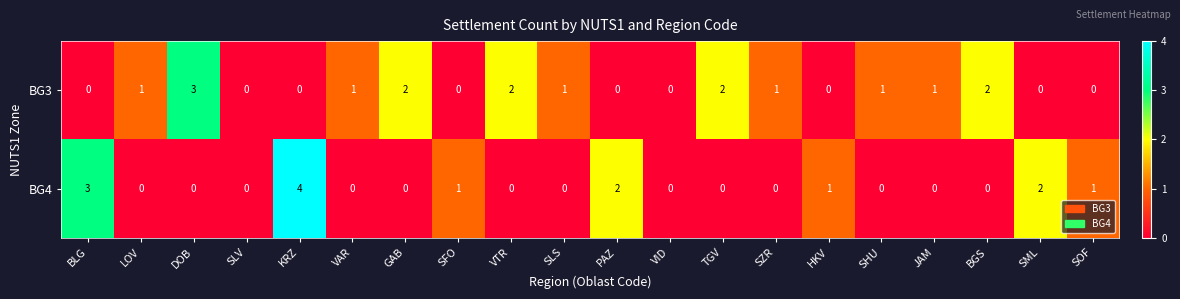

At which label does BG3 reach its peak?

DOB